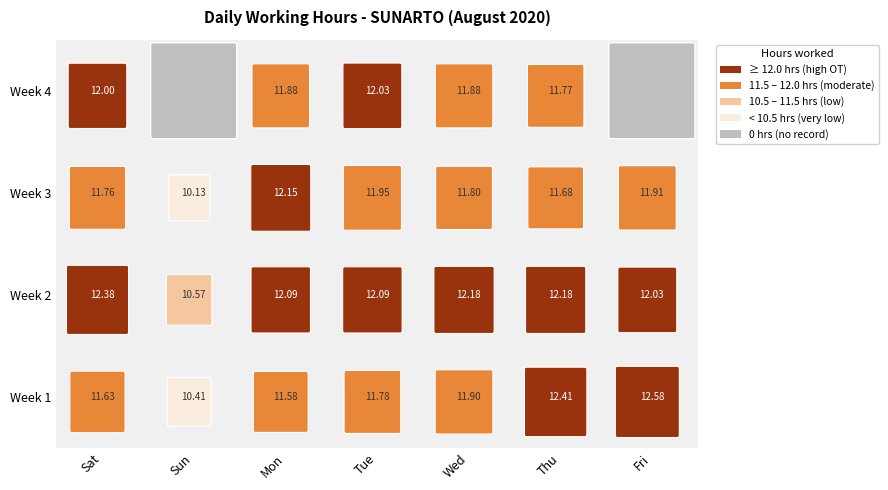

At which label is 1 closest to 11?

Mon